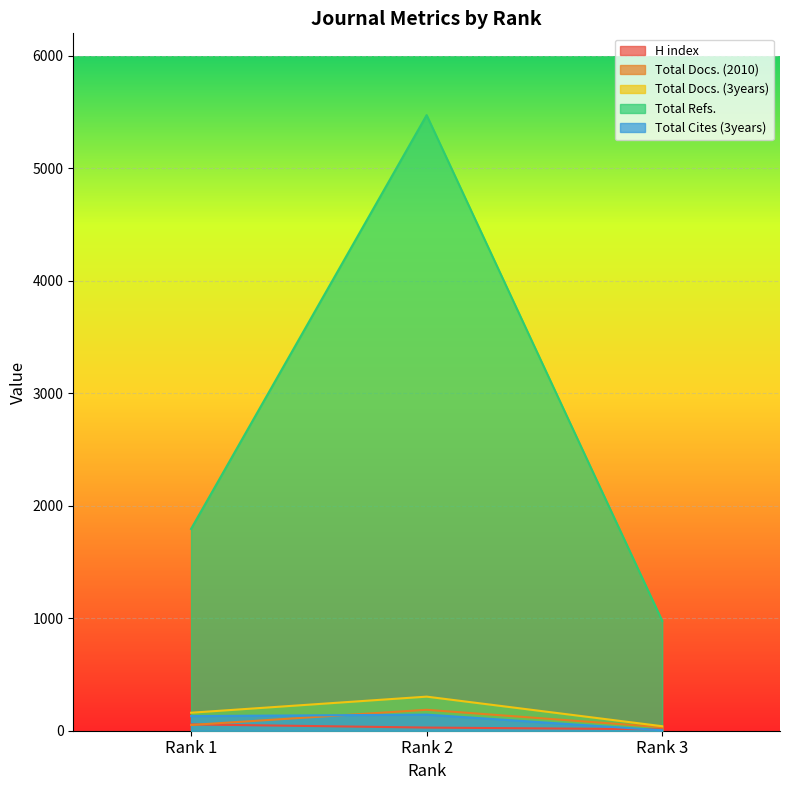

How many Total Refs. values are between 977 and 5473?

3